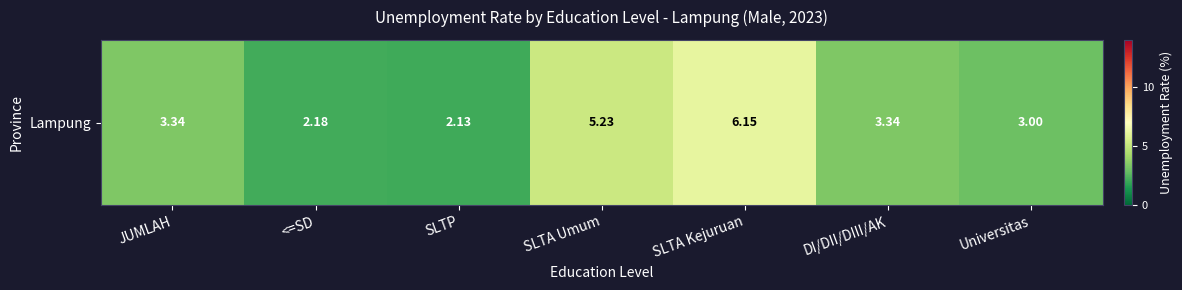

What is the greatest value displayed?

6.1